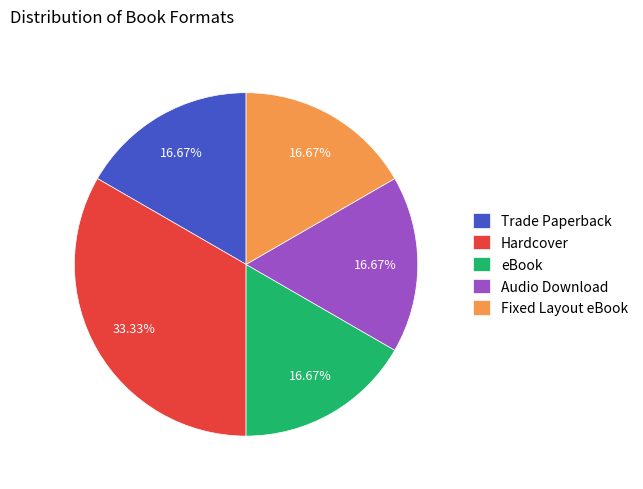

What is the total percentage of Trade Paperback and eBook?

33.3%